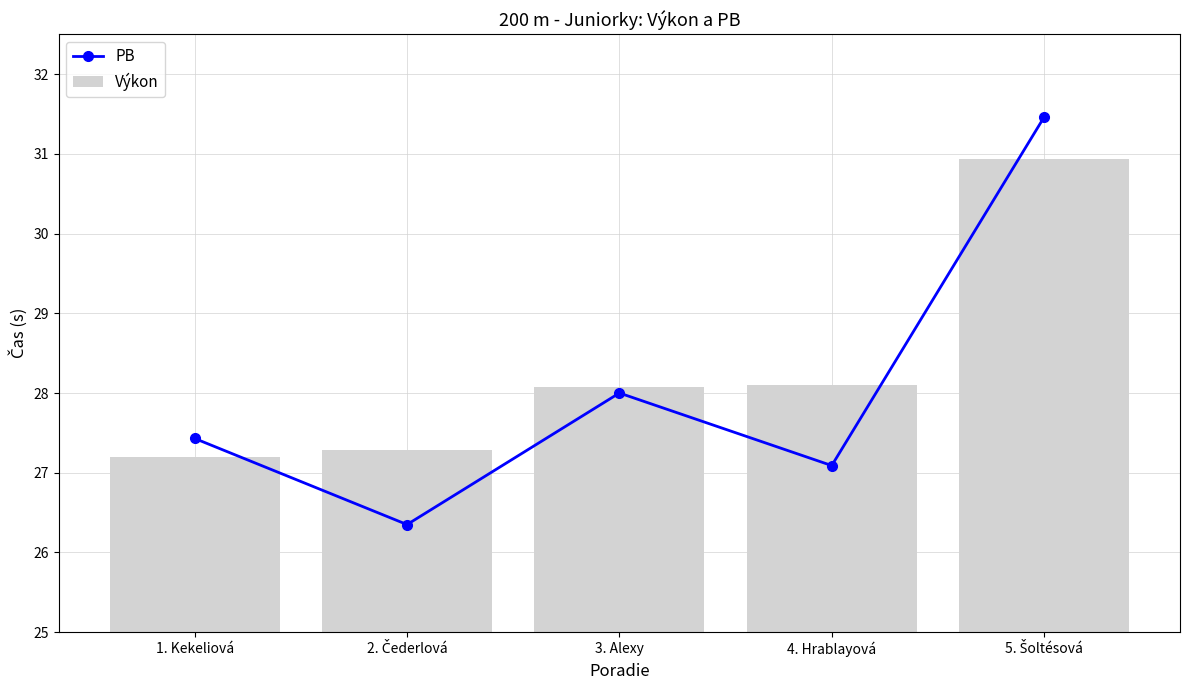

What is the lowest value of the Výkon series?

27.2